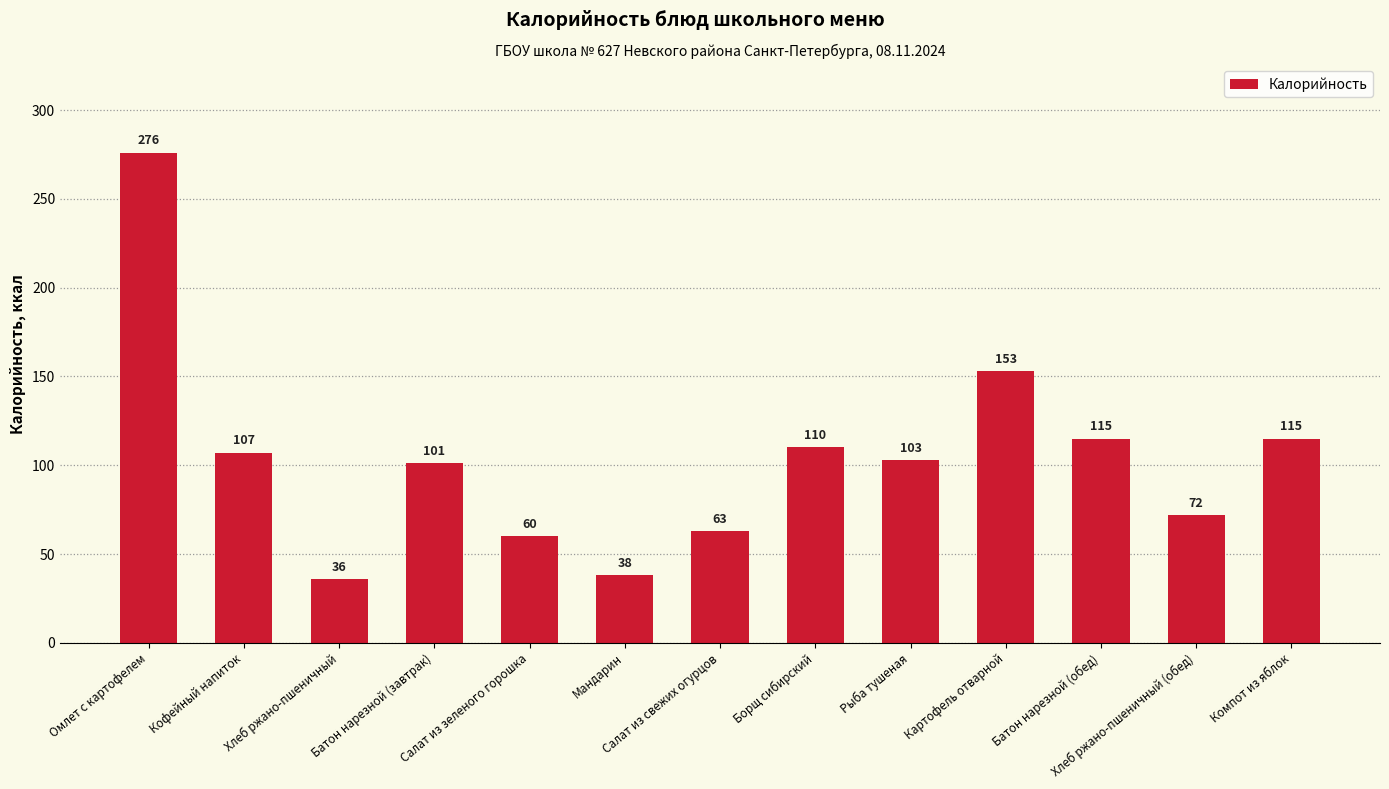

What is the difference between the maximum and minimum values?

240